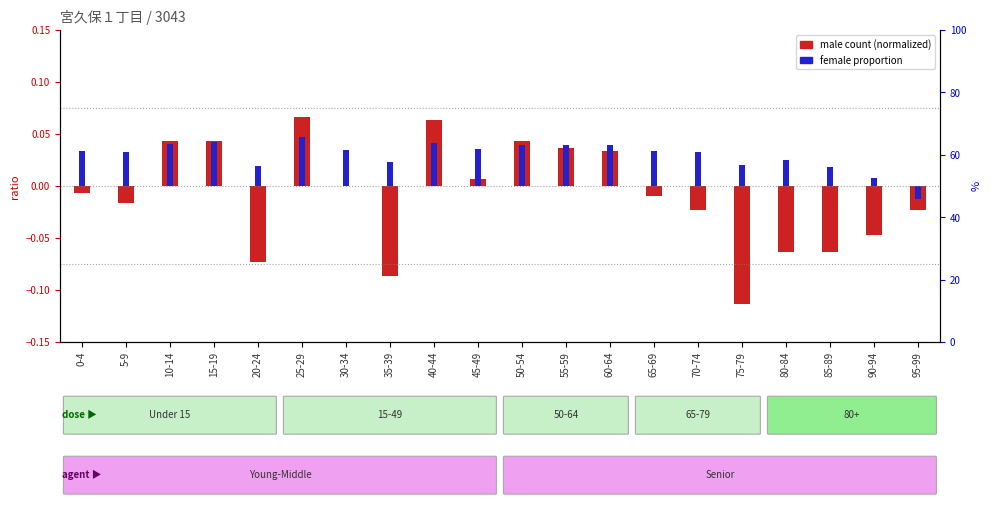

At which category is the sum across all series the highest?

25-29